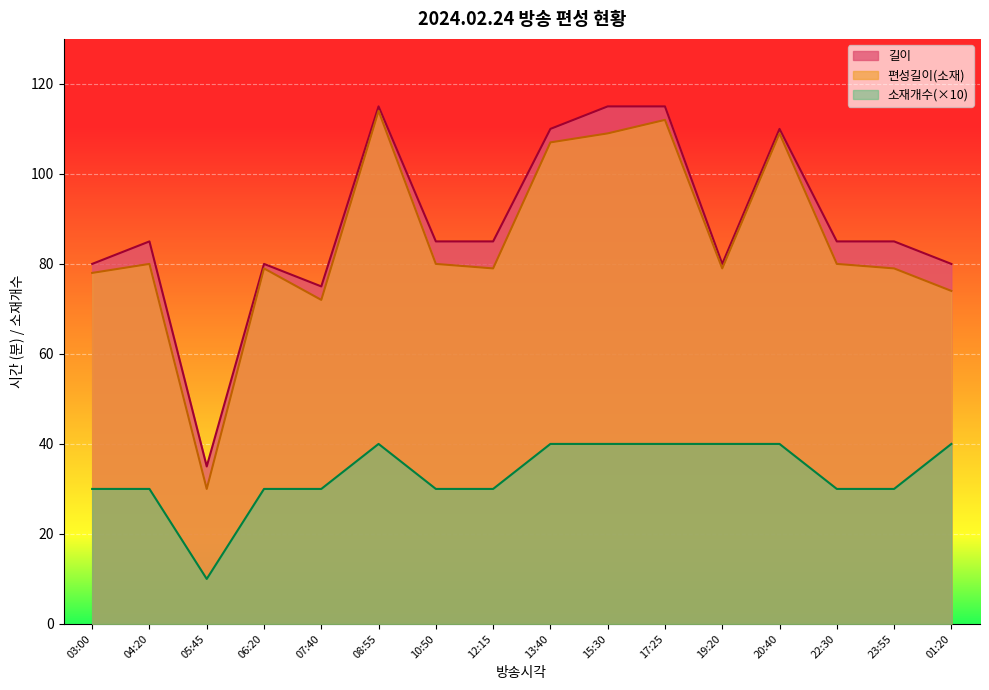

What is the label of the 13th point from the left?

20:40